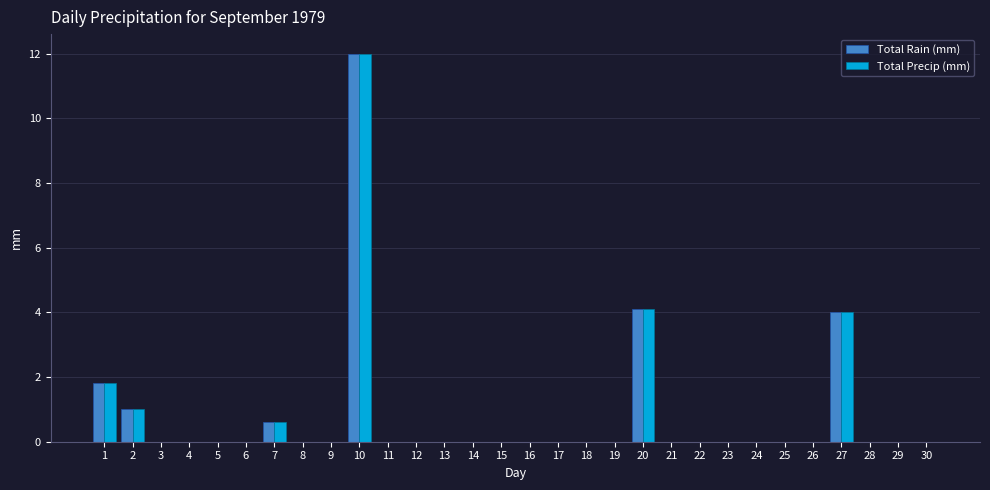

Reading right to left, transcribe all the data shown in this chart.

Total Rain (mm): 30=0.0	29=0.0	28=0.0	27=4.0	26=0.0	25=0.0	24=0.0	23=0.0	22=0.0	21=0.0	20=4.1	19=0.0	18=0.0	17=0.0	16=0.0	15=0.0	14=0.0	13=0.0	12=0.0	11=0.0	10=12.0	9=0.0	8=0.0	7=0.6	6=0.0	5=0.0	4=0.0	3=0.0	2=1.0	1=1.8
Total Precip (mm): 30=0.0	29=0.0	28=0.0	27=4.0	26=0.0	25=0.0	24=0.0	23=0.0	22=0.0	21=0.0	20=4.1	19=0.0	18=0.0	17=0.0	16=0.0	15=0.0	14=0.0	13=0.0	12=0.0	11=0.0	10=12.0	9=0.0	8=0.0	7=0.6	6=0.0	5=0.0	4=0.0	3=0.0	2=1.0	1=1.8